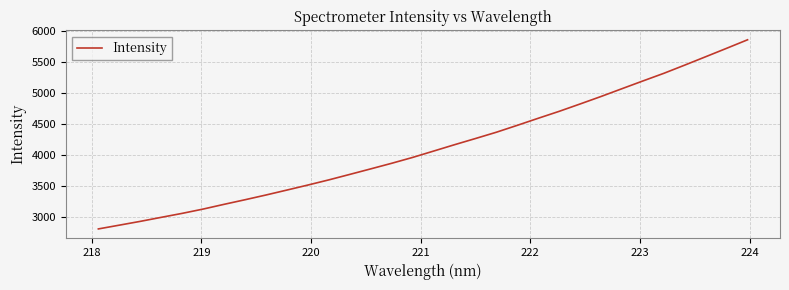

What is the smallest value displayed?

2812.8